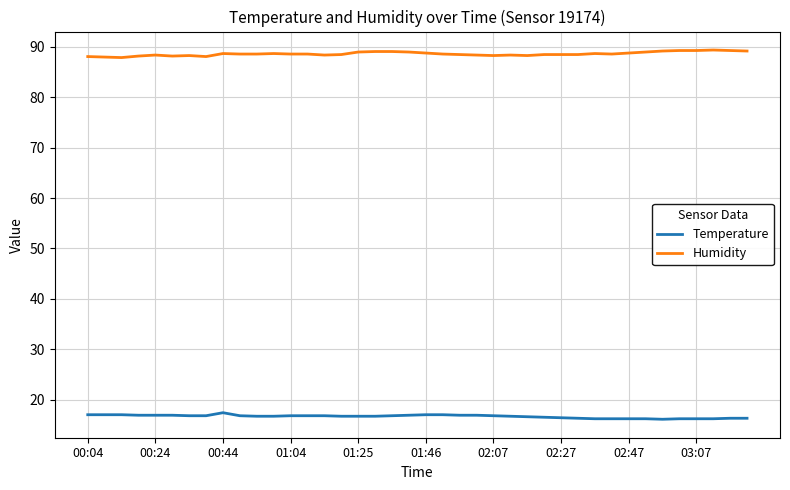

What is the maximum value for Humidity?

89.4